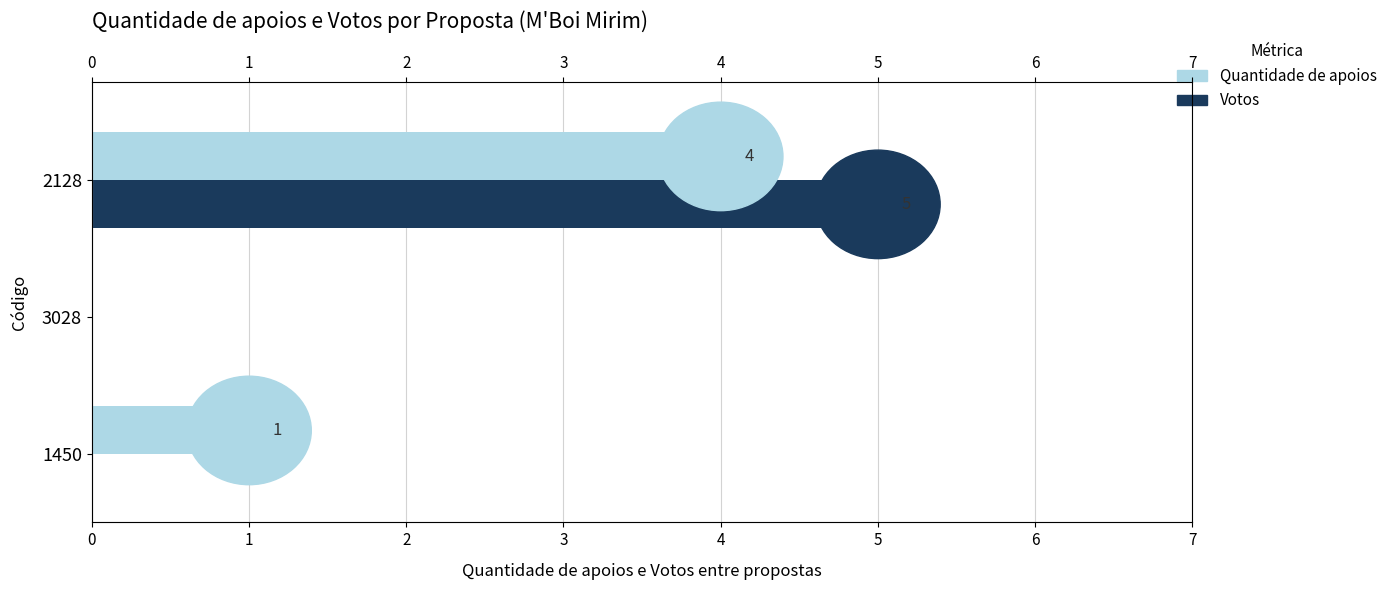

True or false: Quantidade de apoios has a value of 7 at 2.

False